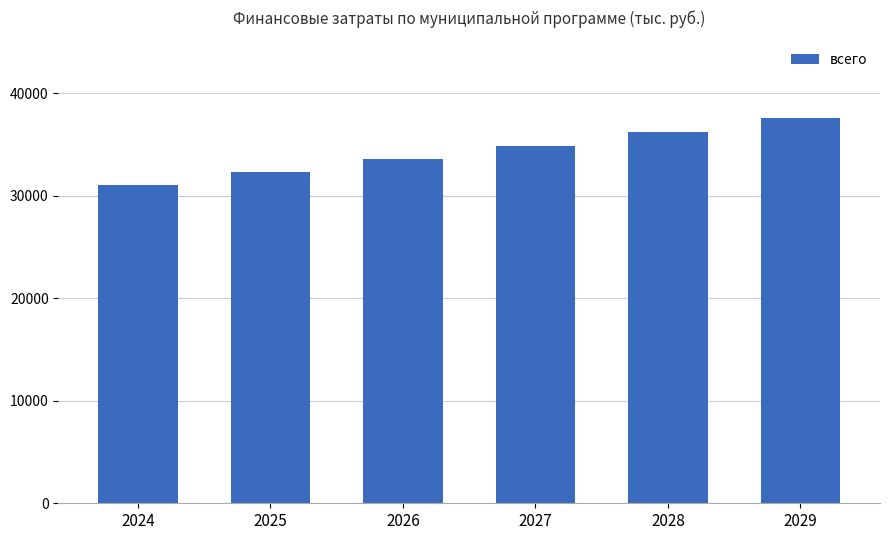

What is the change in value from 2024 to 2025?

+1258.6